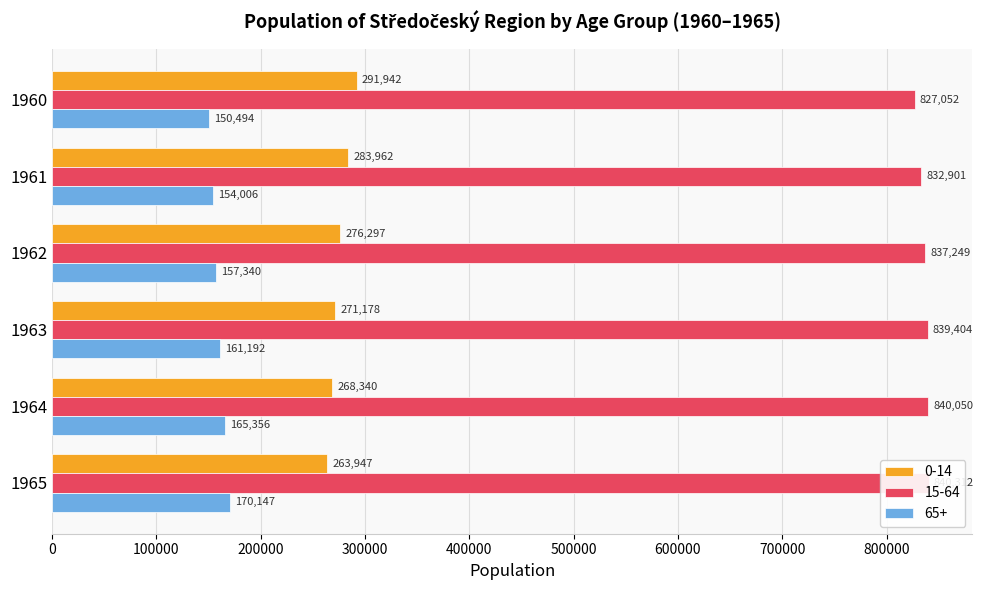

At which label does 65+ reach its peak?

1965